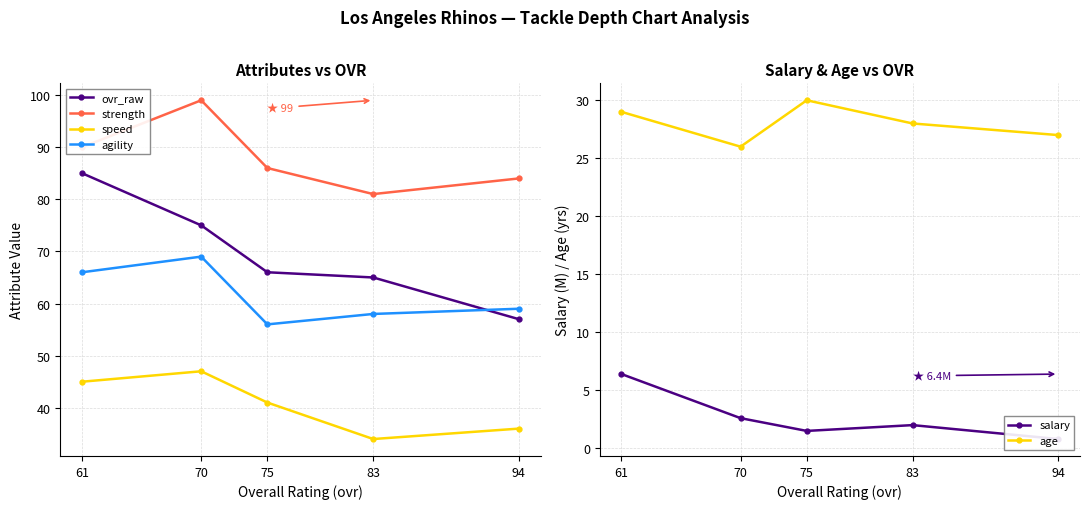

What is the highest value of the speed series?

47